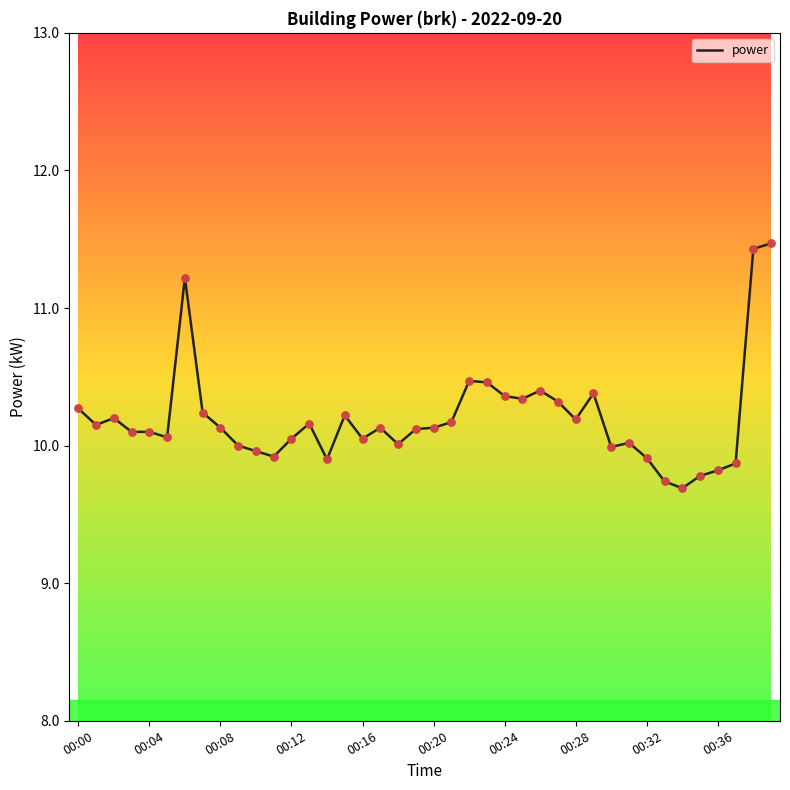

What is the minimum value shown in the chart?

9.7